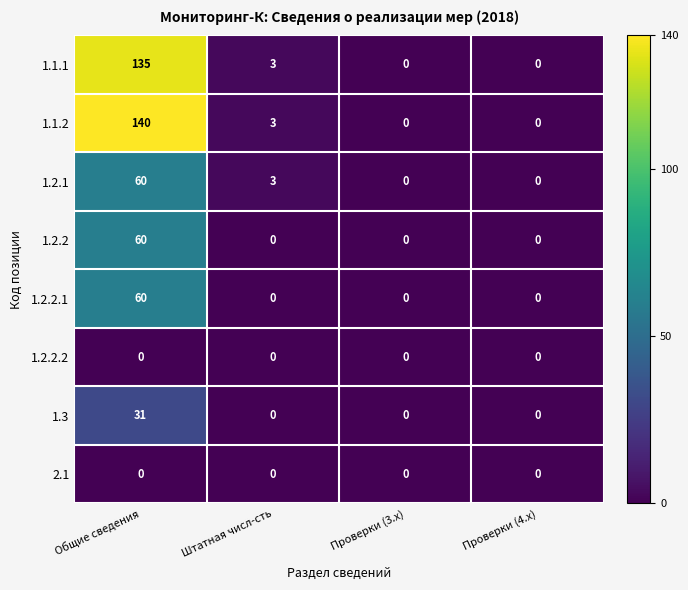

Which series has the largest range (max minus min)?

1.1.2